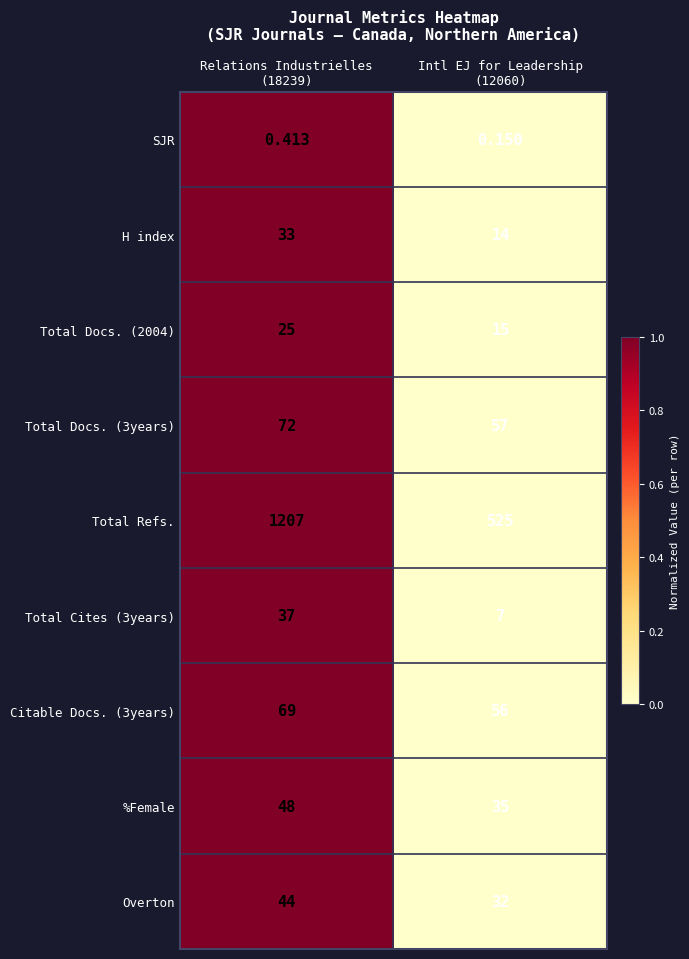

Which series has the largest range (max minus min)?

Total Refs.